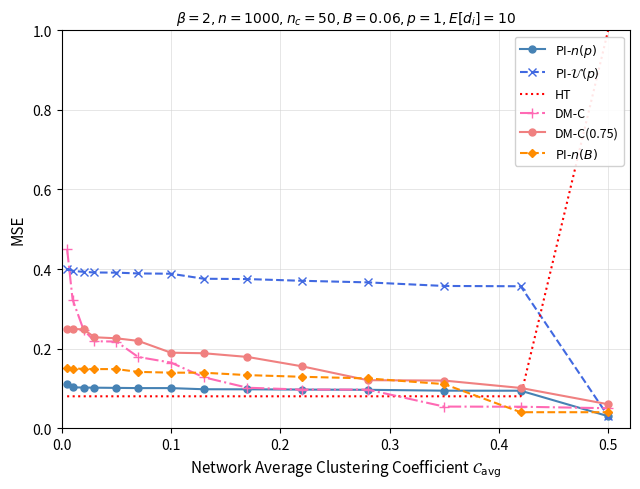

What is the greatest value displayed?

1.0